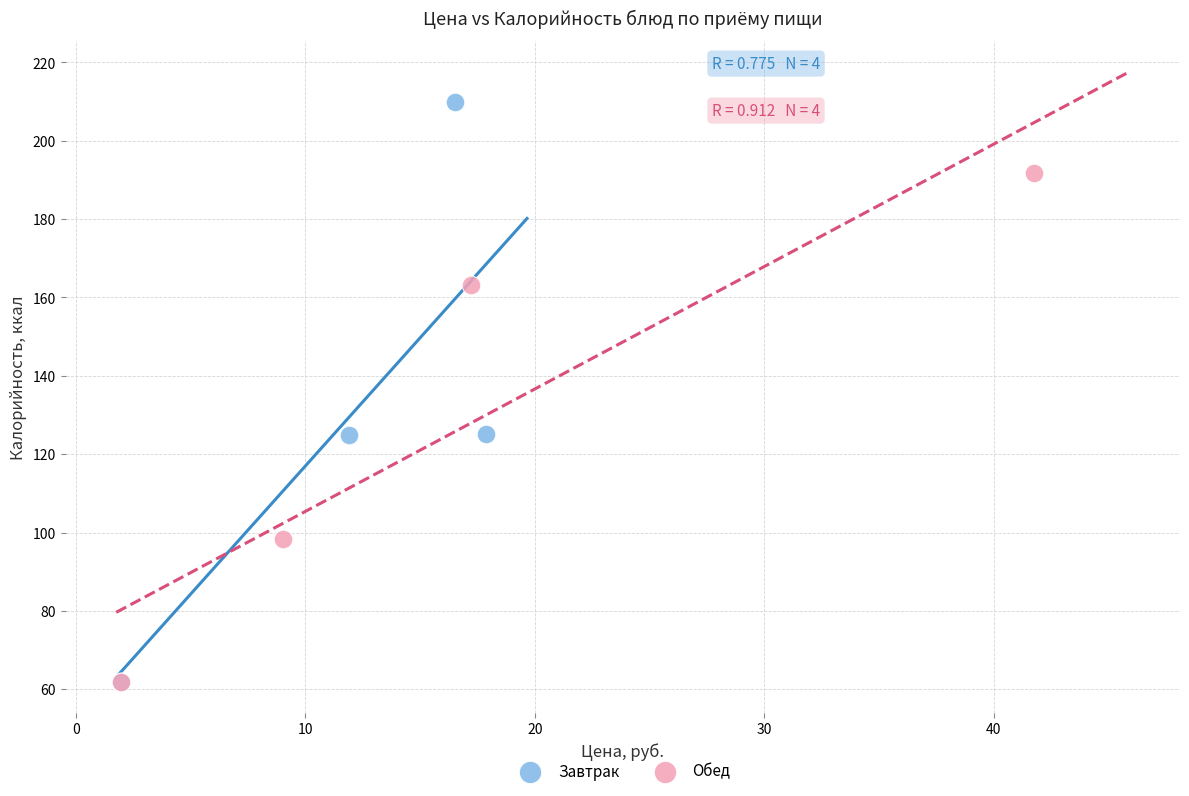

Which series has the largest Y range (max minus min)?

Завтрак